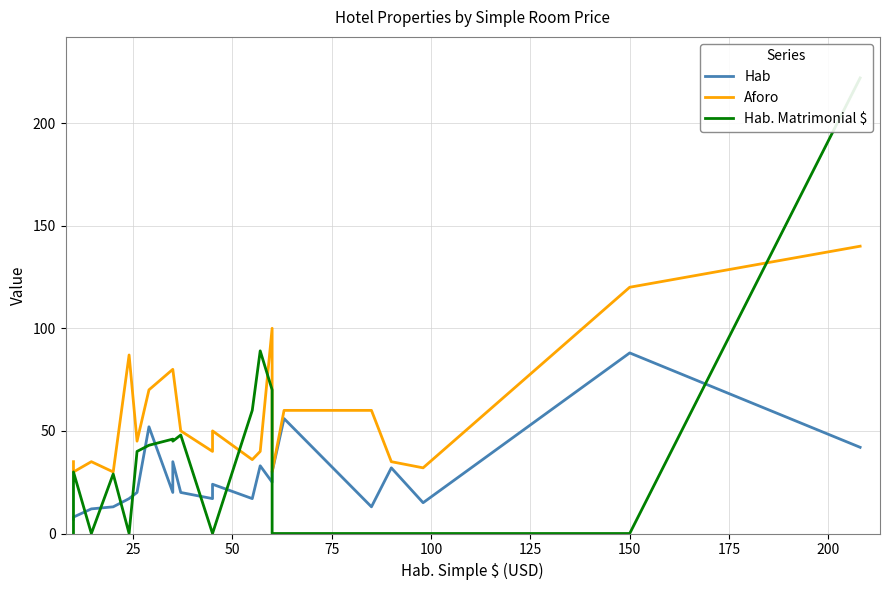

What is the maximum value for Hab. Matrimonial $?

222